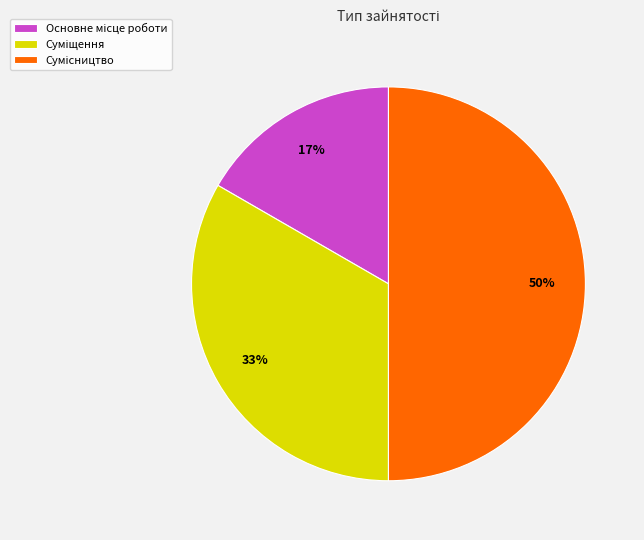

To the nearest percent, what is the difference between the largest and smallest slice percentages?

33%